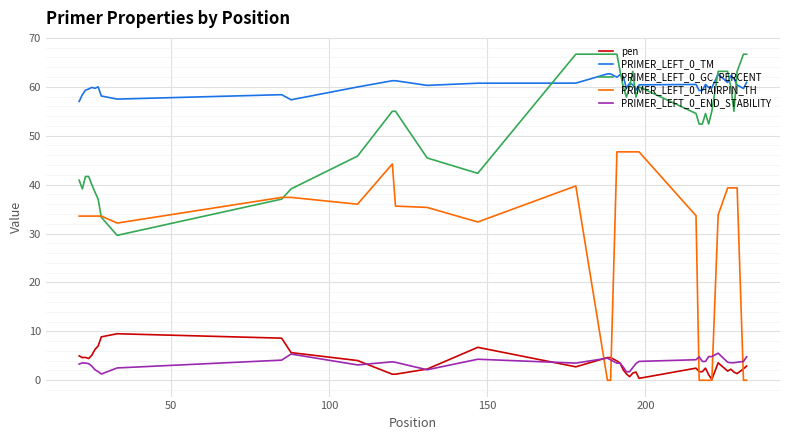

What is the maximum value shown in the chart?

66.7